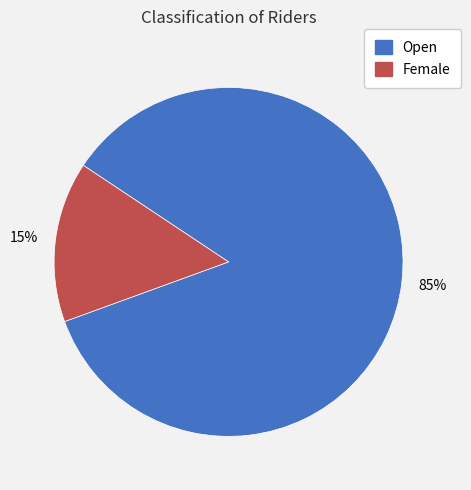

Between Open and Female, which is larger?

Open